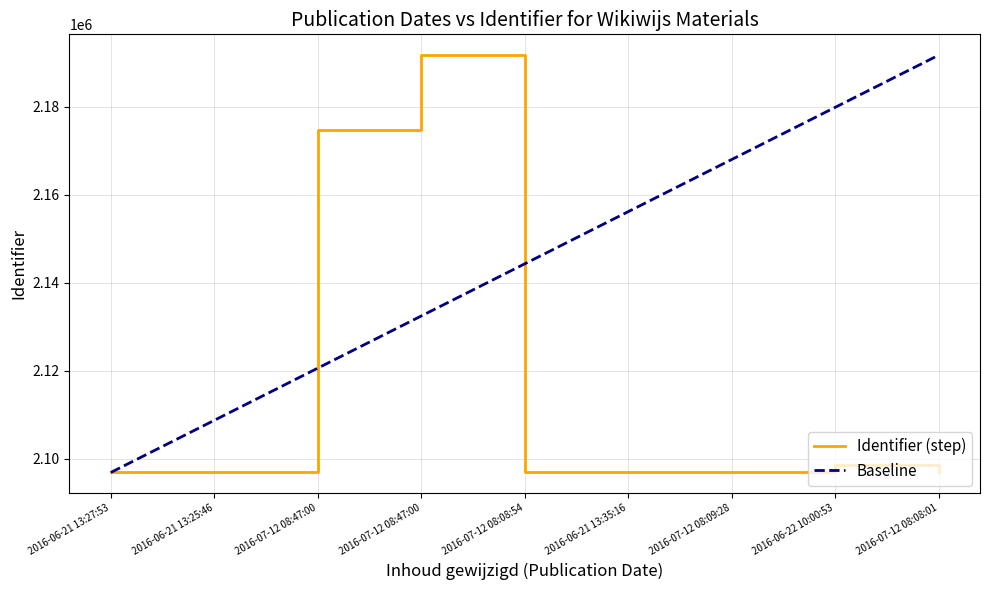

Where is the first local maximum?

2016-07-12 08:47:00